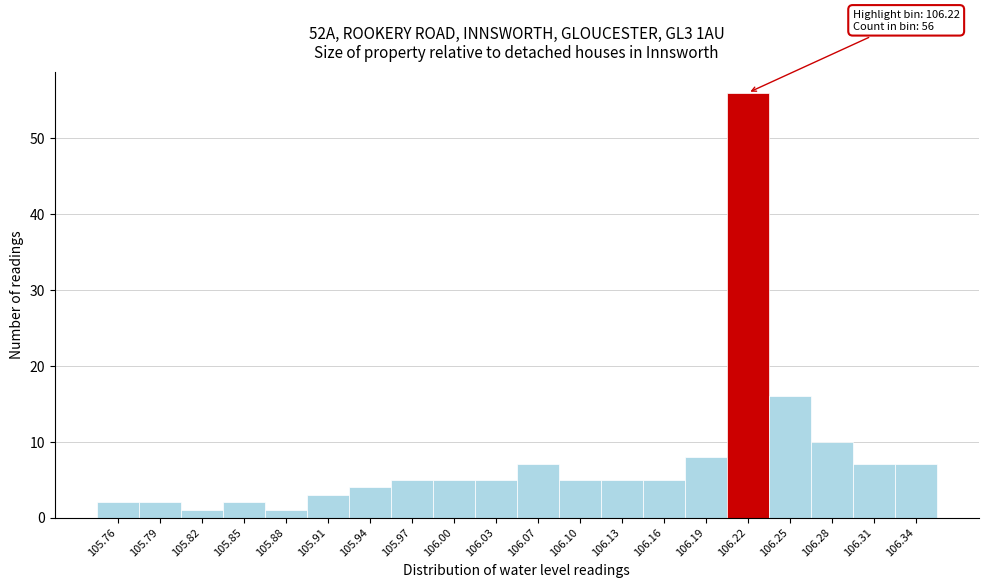

Over which range of the x-axis is the bar tallest?

106.205 to 106.236